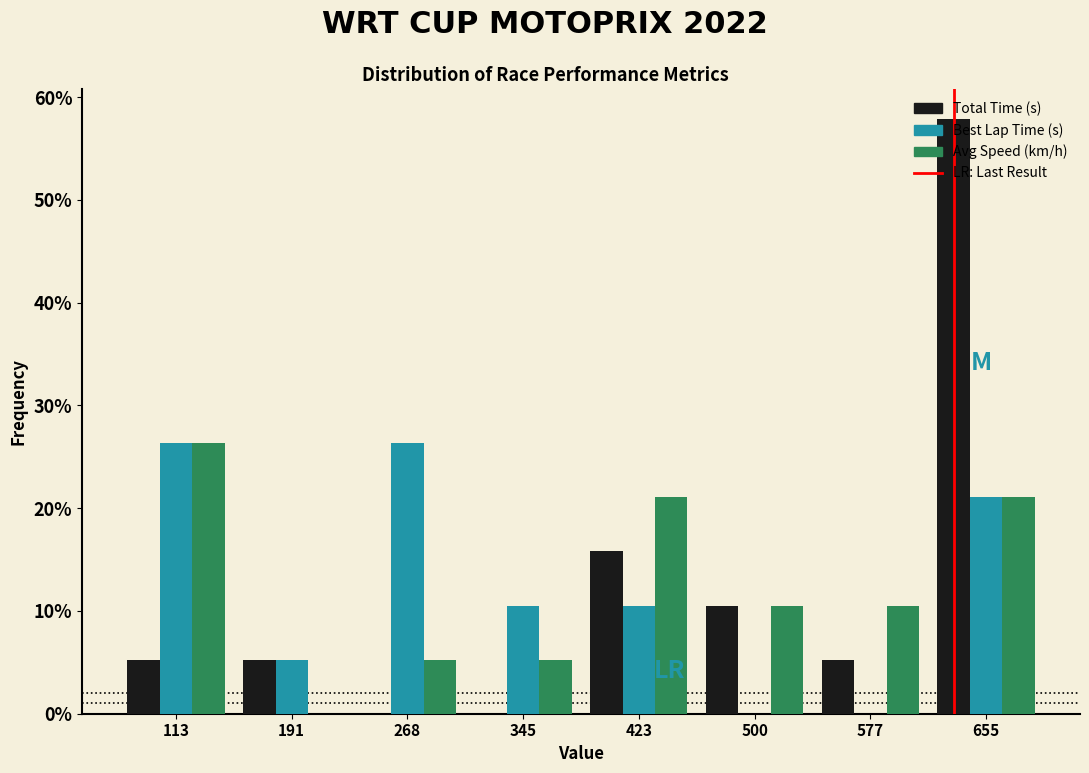

Which category has the highest value across all series?

655